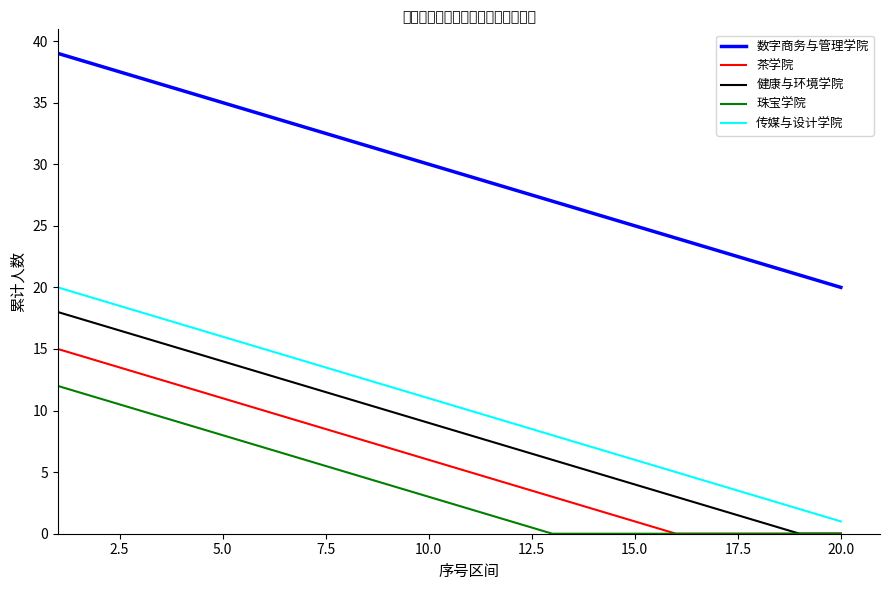

What is the difference between the second highest and second lowest values in the 传媒与设计学院 series?

17